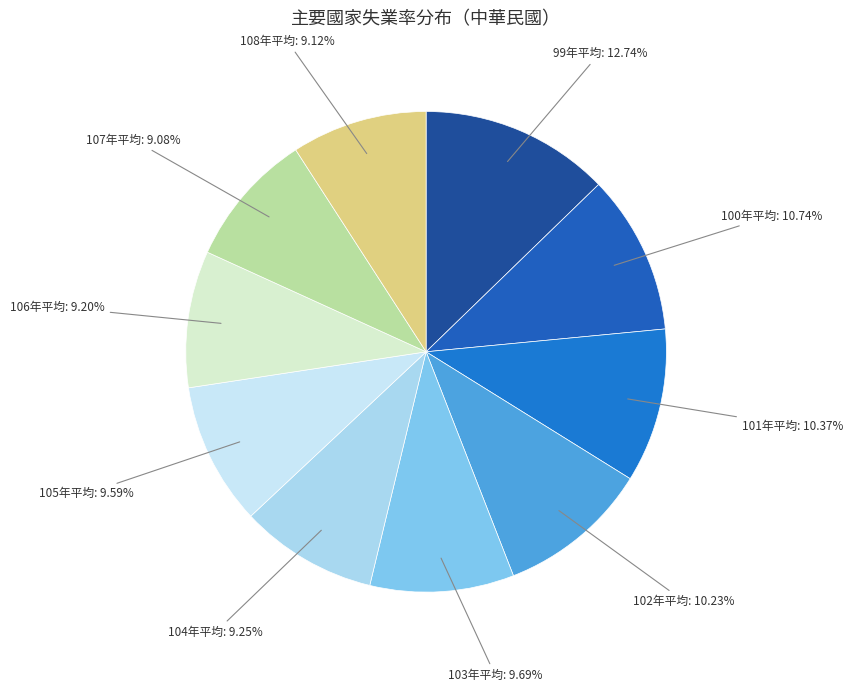

What is the largest slice in the pie chart?

99年平均